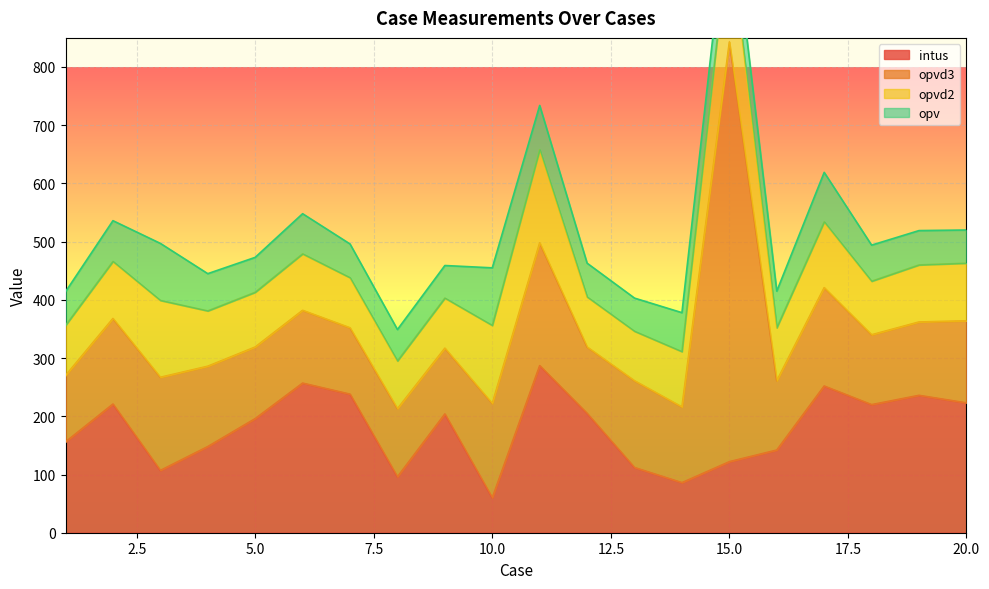

Which category has the highest value in the opv series?

10